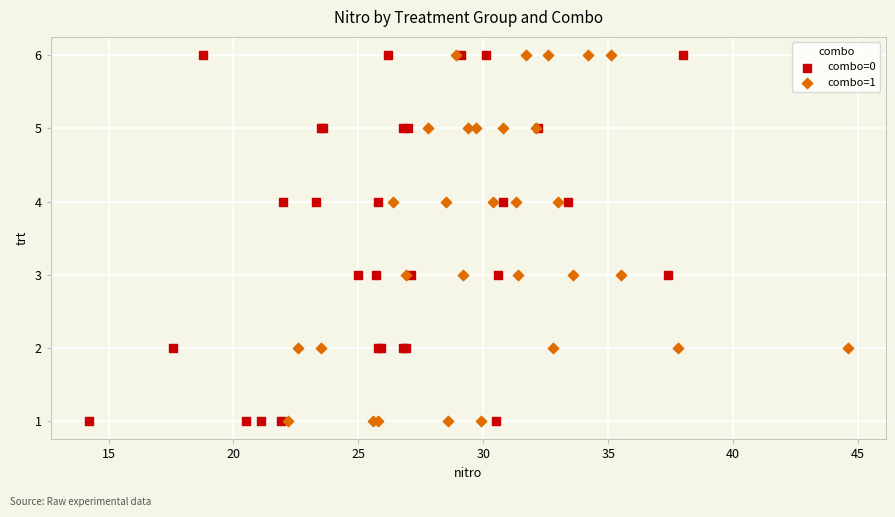

What are all the series names shown in the legend?

combo=0, combo=1